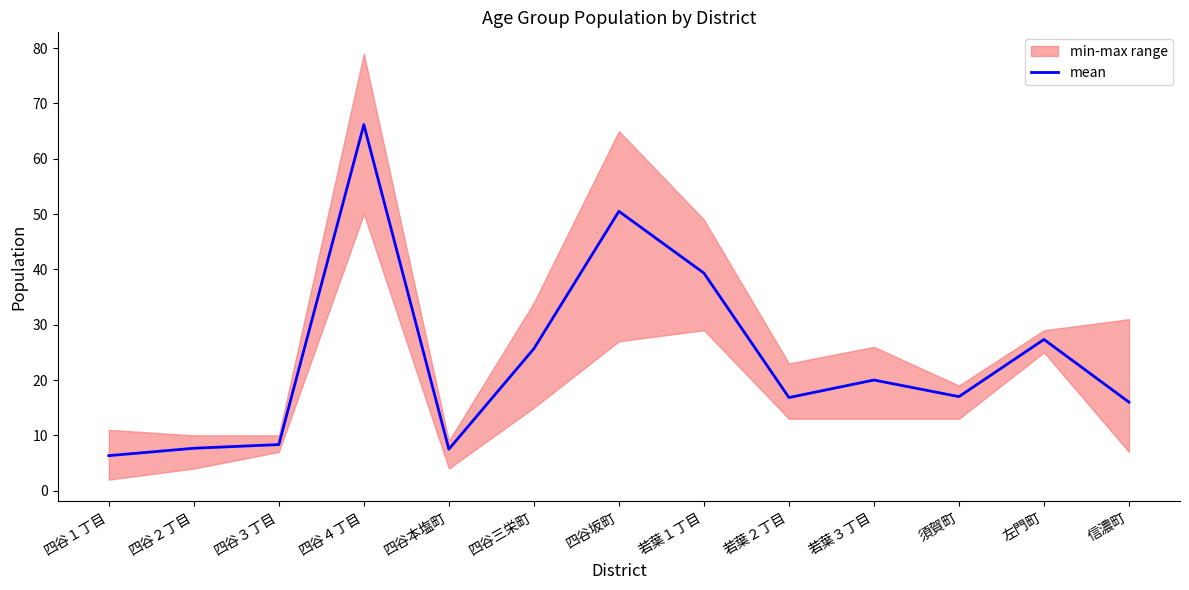

Reading left to right, list all the values displayed in this chart.

6.3	7.7	8.3	66.2	7.5	25.7	50.5	39.3	16.8	20.0	17.0	27.3	16.0